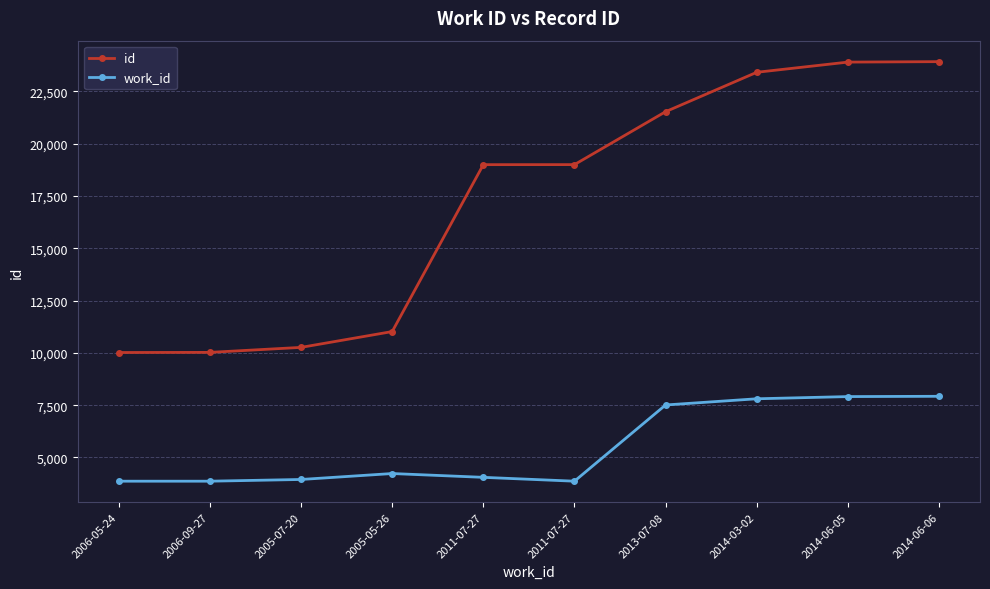

The work_id series shows 3948 at 2005-07-20. True or false?

True